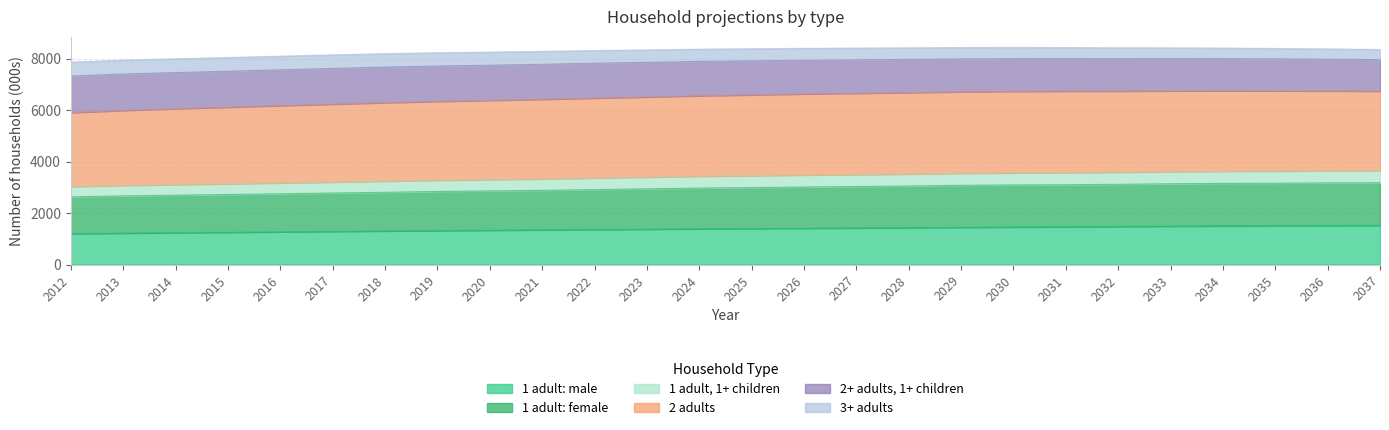

Which category has the highest value across all series?

2030